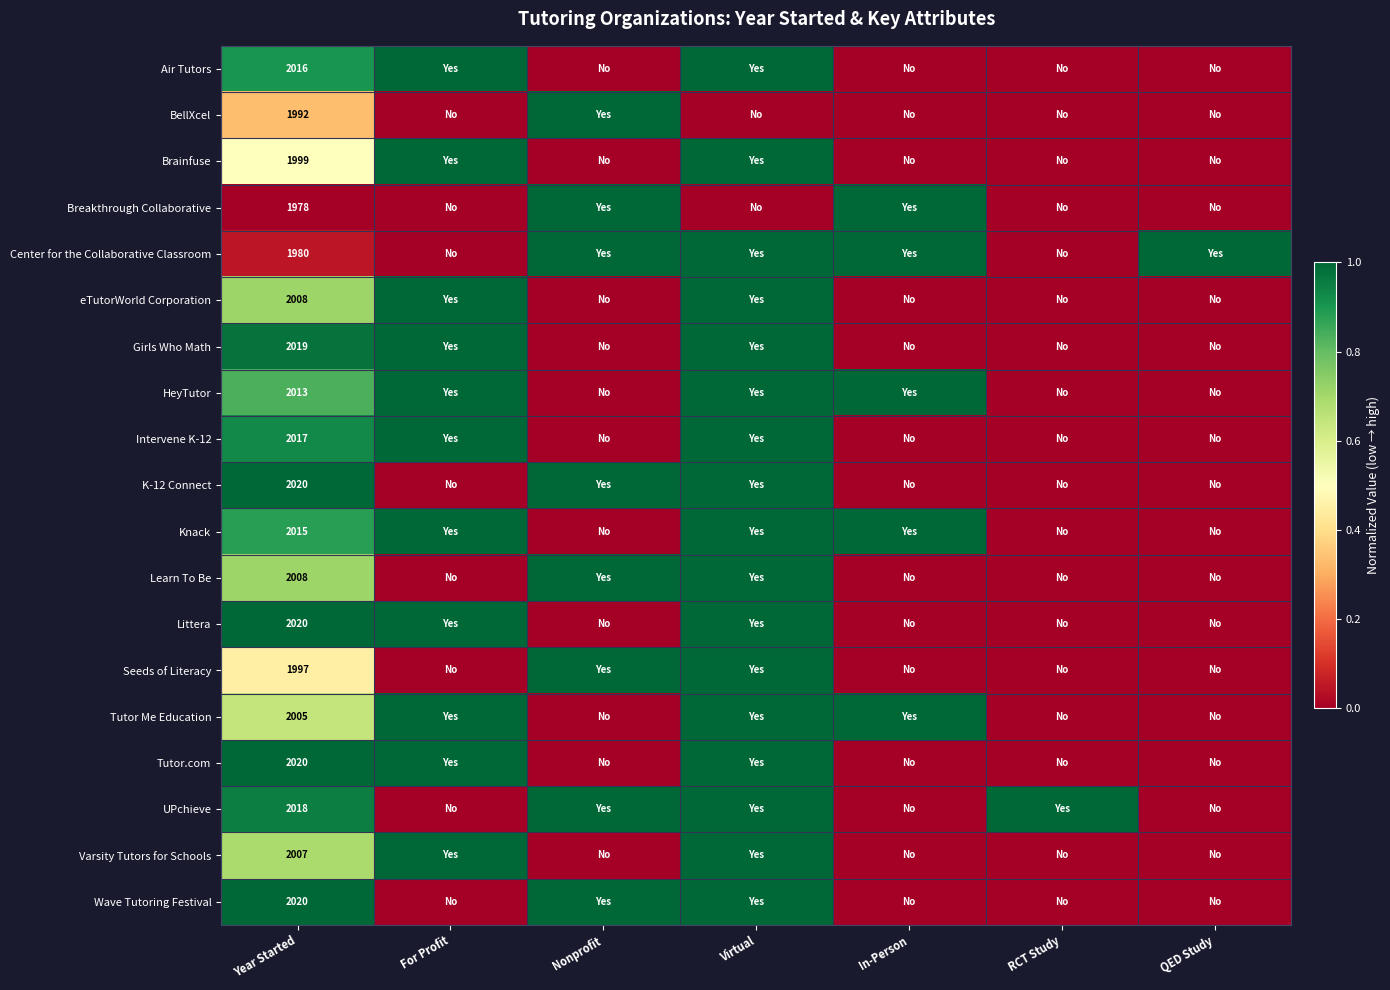

What is the total value across all series at Year Started?

38152